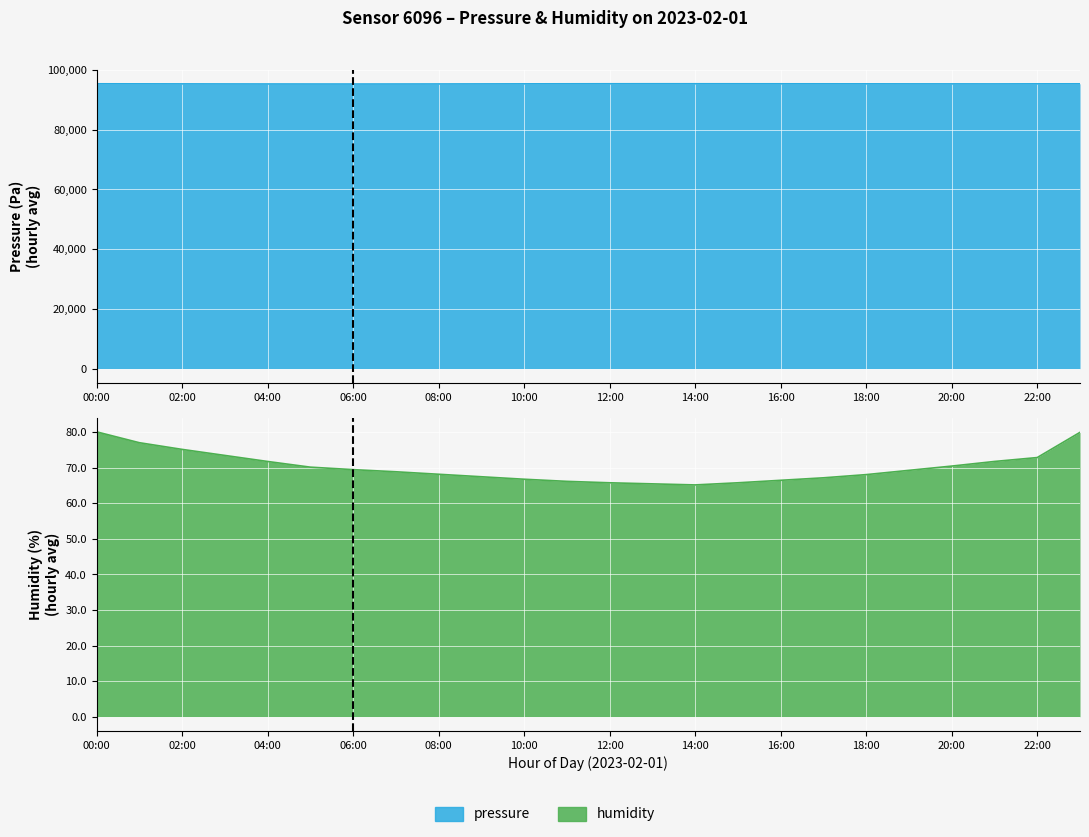

What is the sum of the pressure values at 06:00 and 00:00?

190683.7